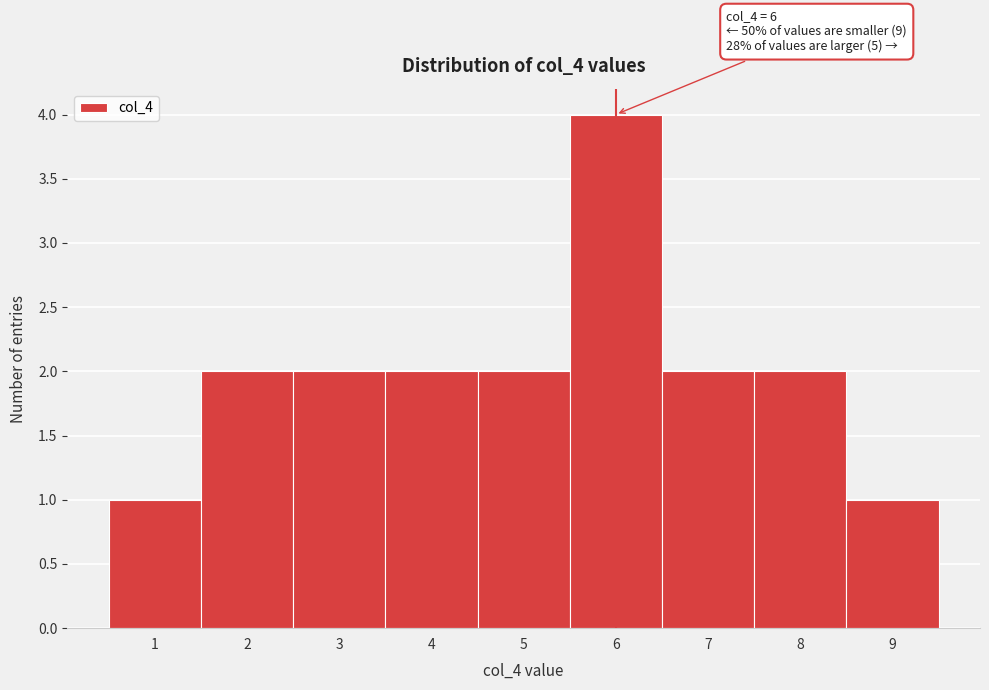

Over which range of the x-axis is the bar tallest?

5.5 to 6.5